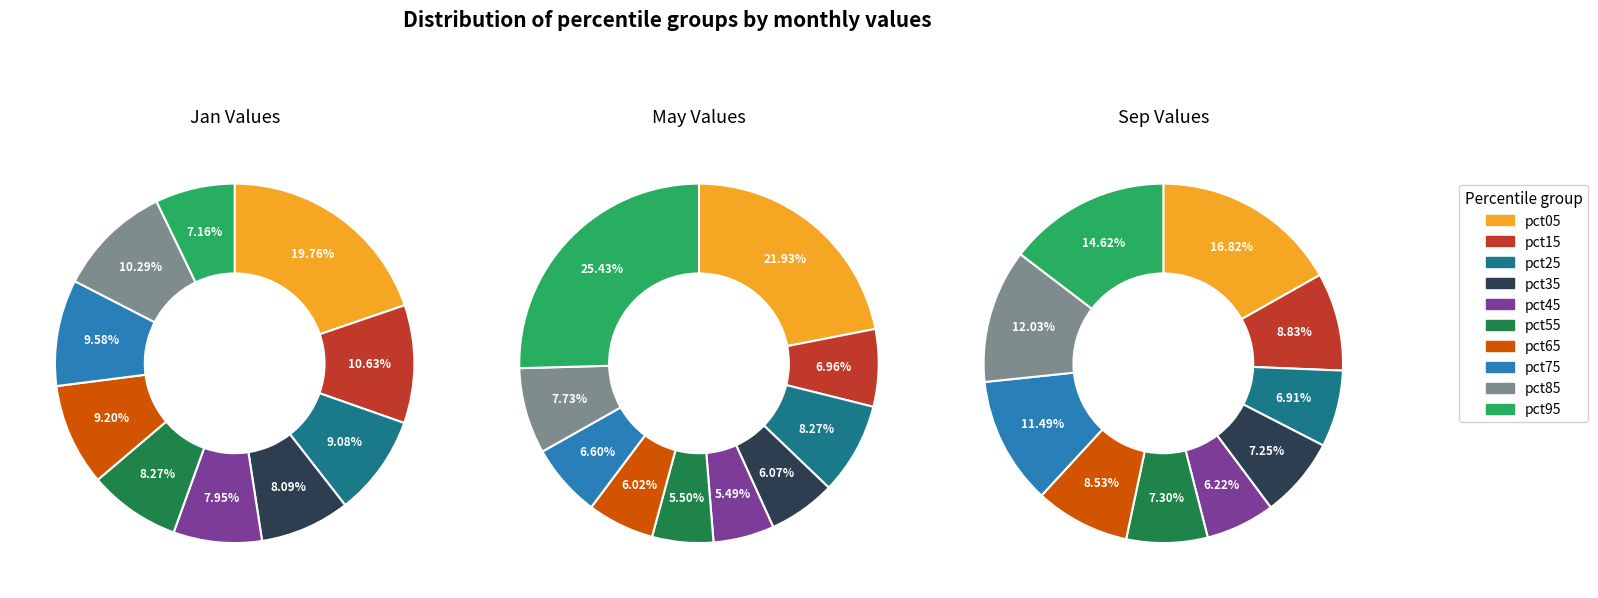

Is the sum of 9 and 8 greater than half?

No